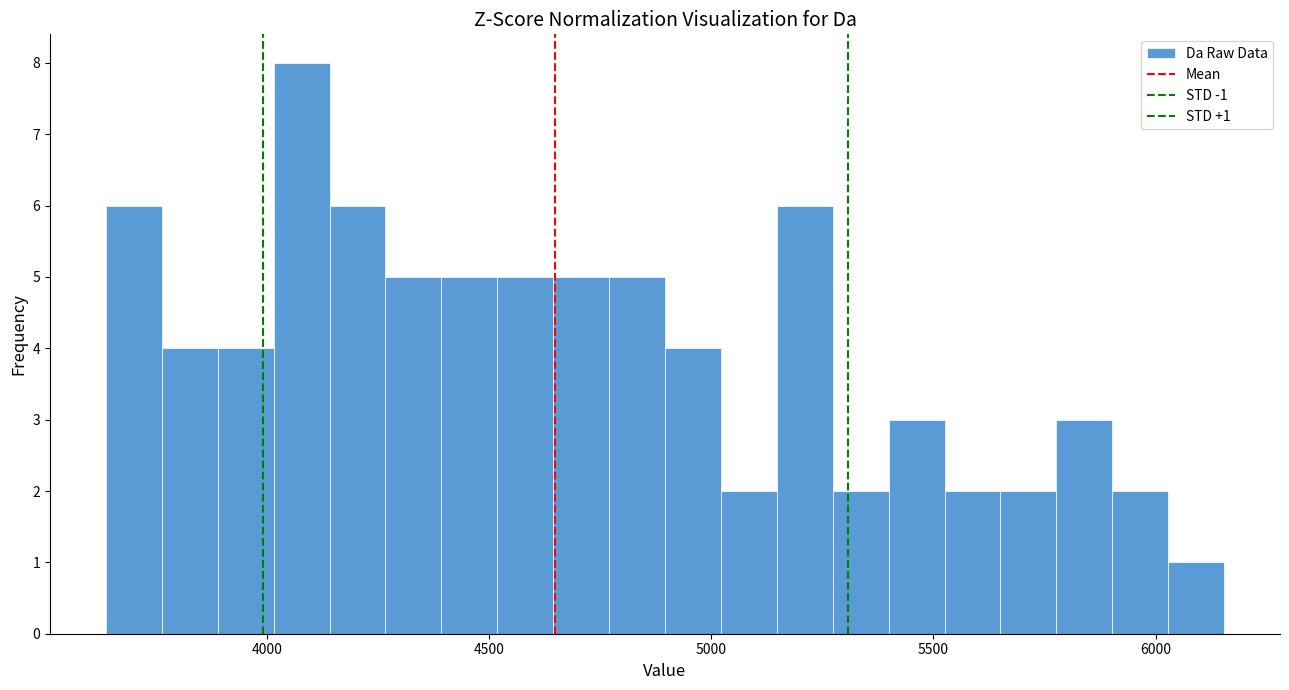

Around what value on the x-axis is the tallest bar? Give the approximate position of its centre, as read against the axis.

4100